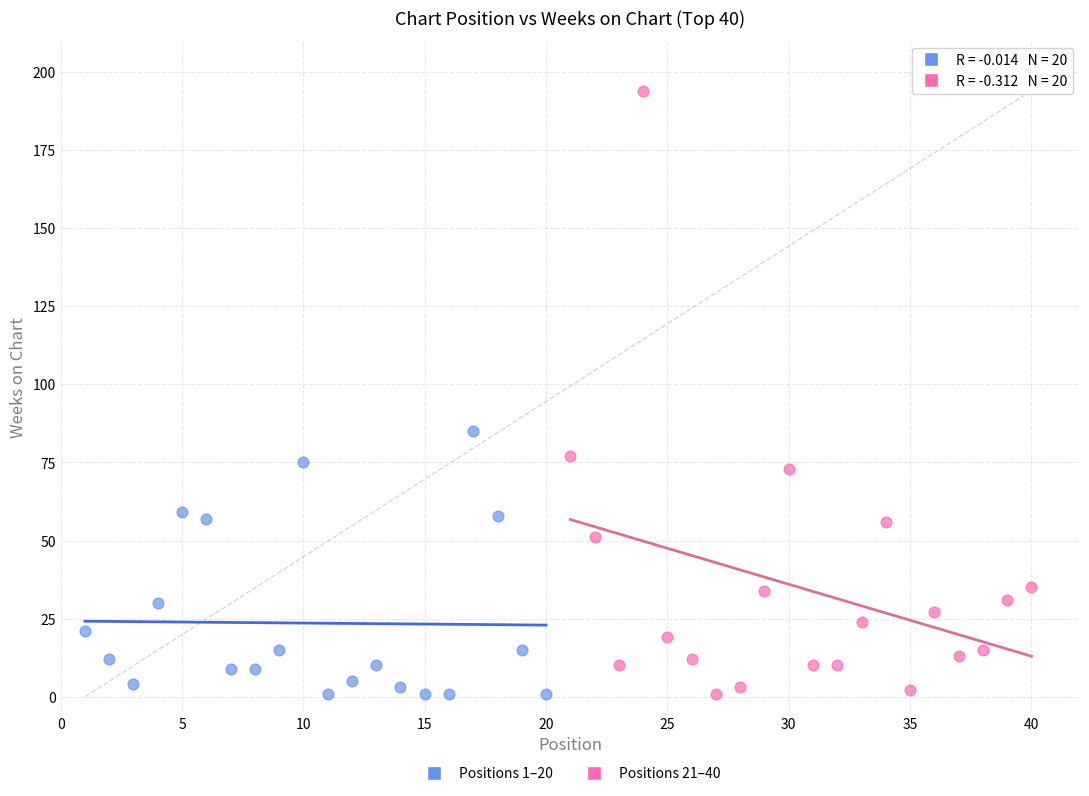

Which series reaches the maximum Y coordinate?

Positions 21–40